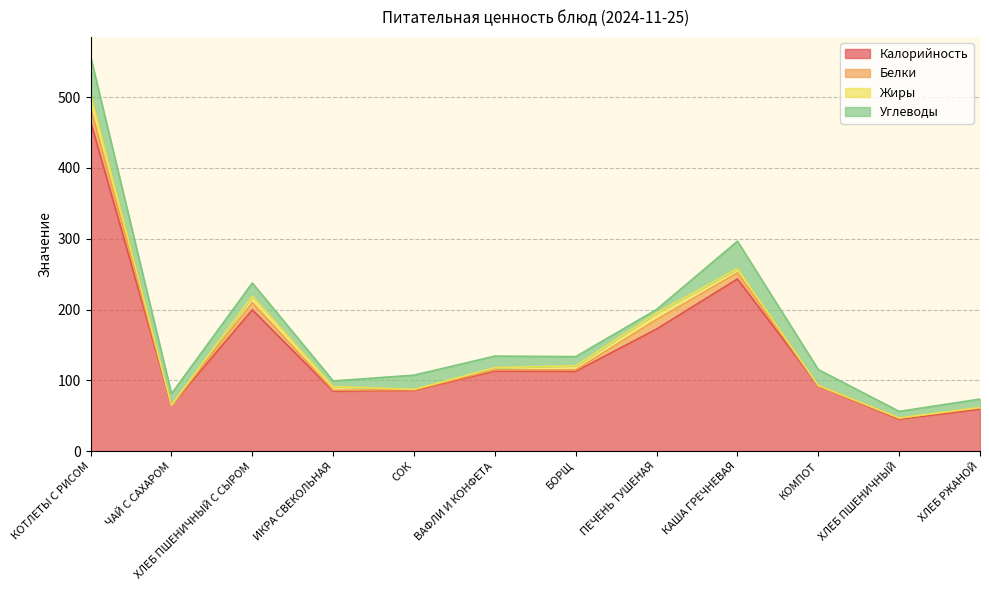

Is it true that Жиры equals -9.6 at ЧАЙ С САХАРОМ?

False